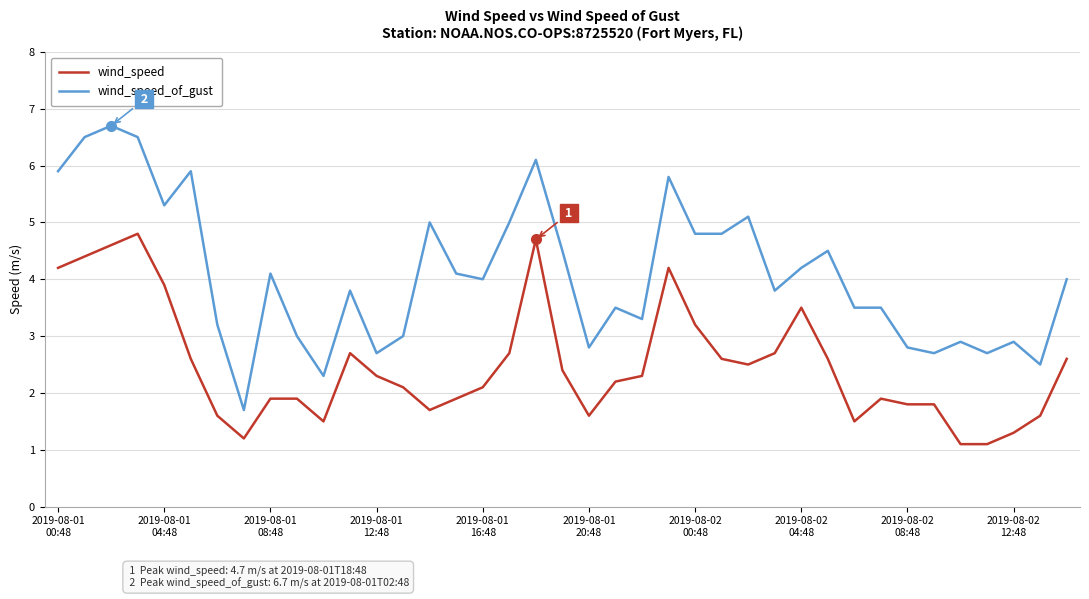

Which series has the largest total across all categories?

wind_speed_of_gust